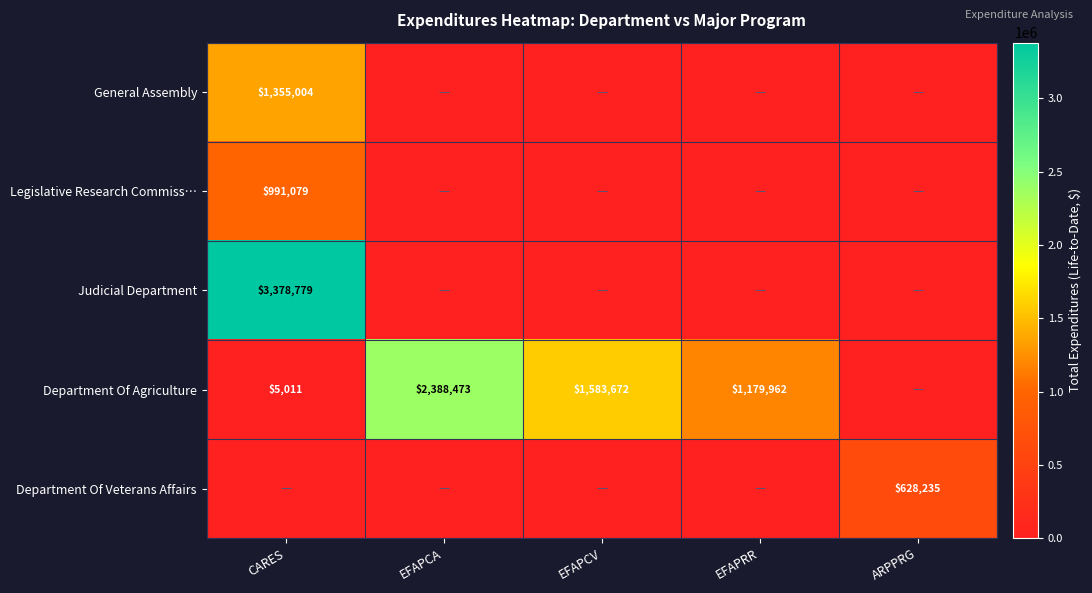

Is the value of Judicial Department at CARES greater than the value of Legislative Research Commiss… at CARES?

Yes